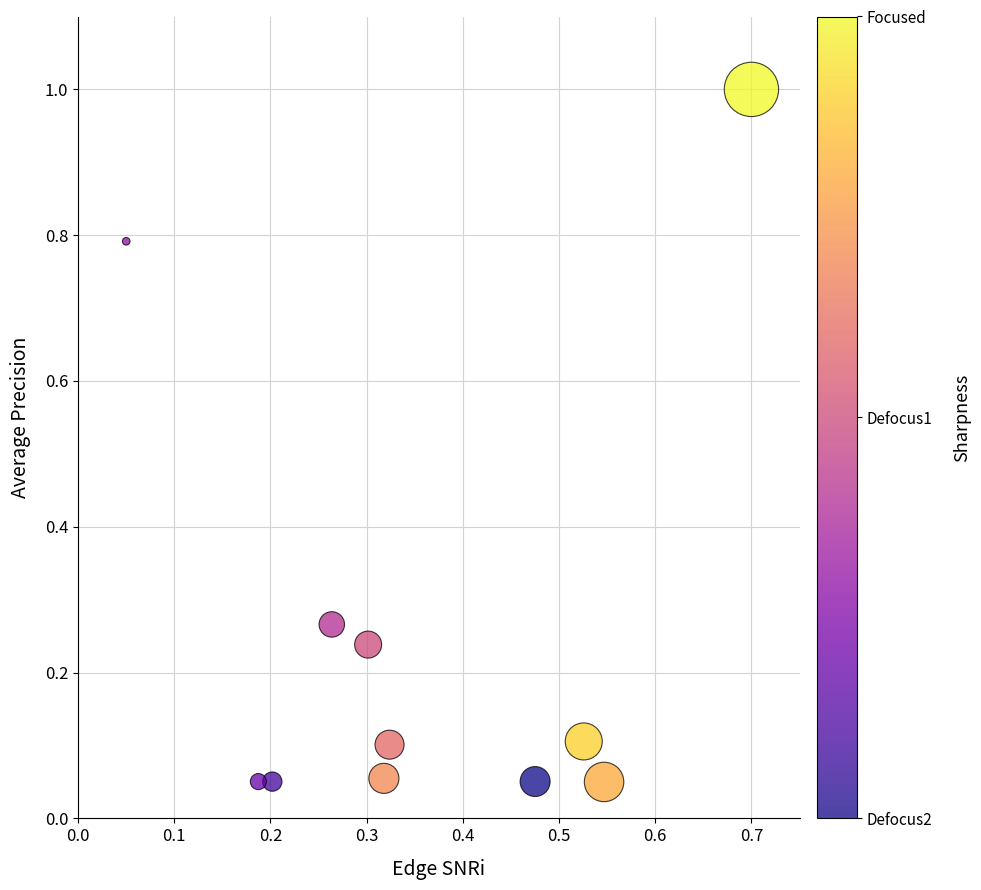

What is the range of X values (max minus min)?

0.7